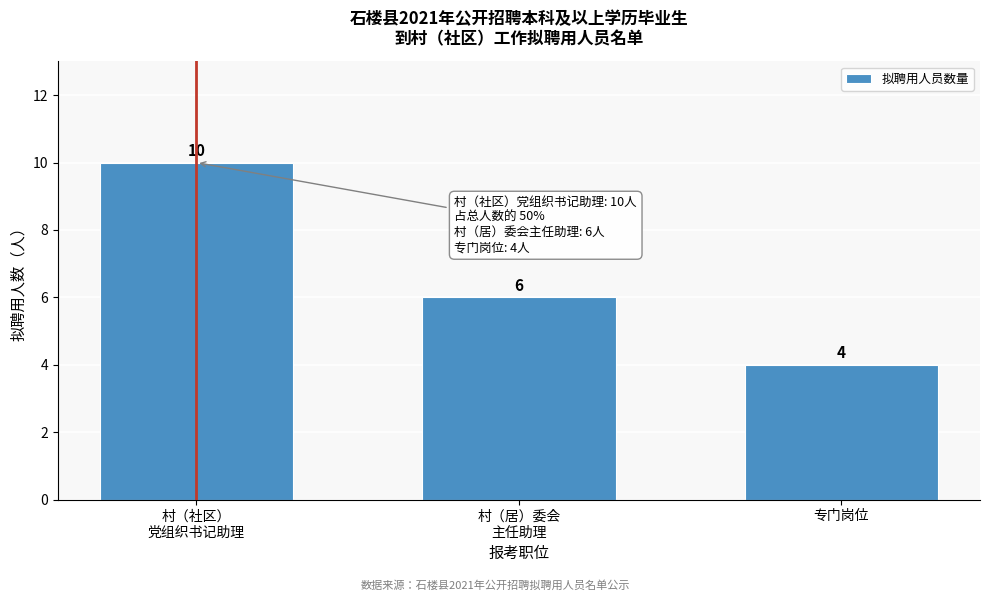

Reading right to left, list all the values displayed in this chart.

4	6	10